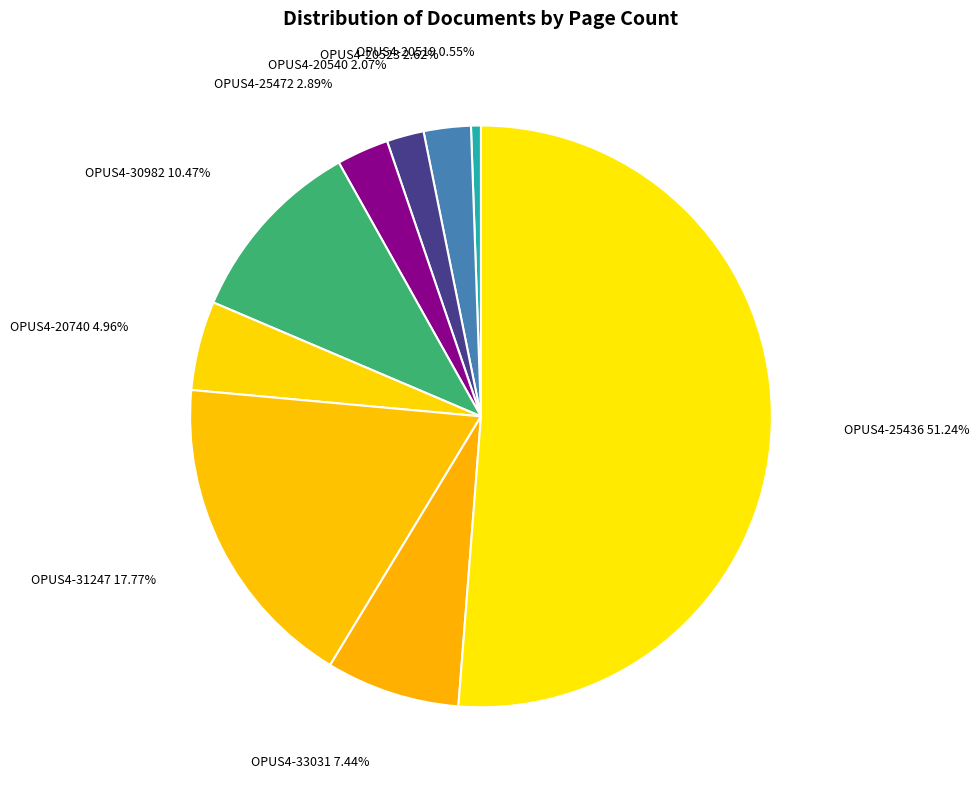

To the nearest percent, what portion does OPUS4-30982 represent?

10%